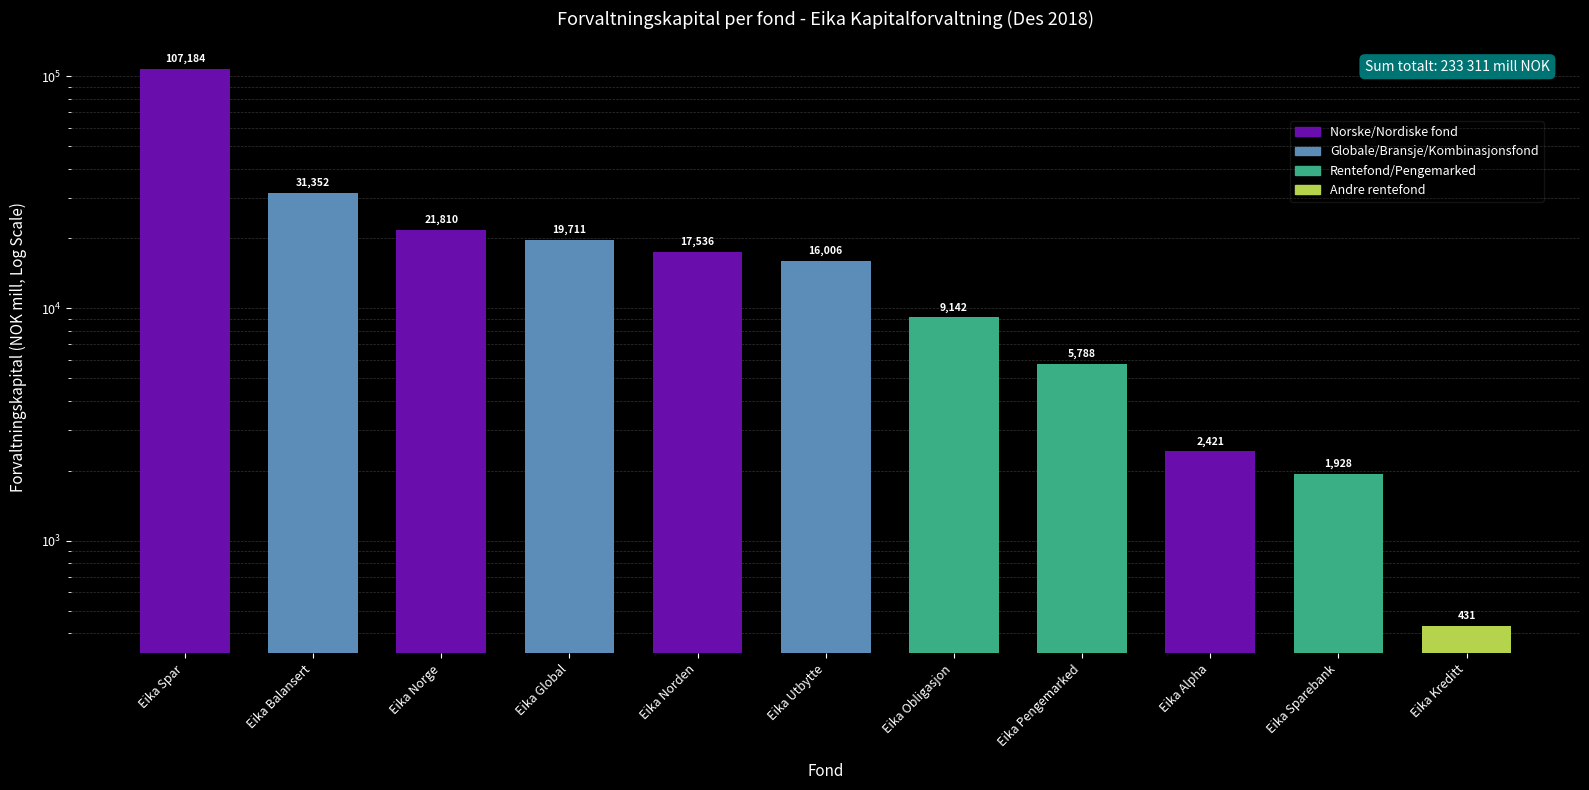

What is the value of the 6th bar from the left?

16006.0